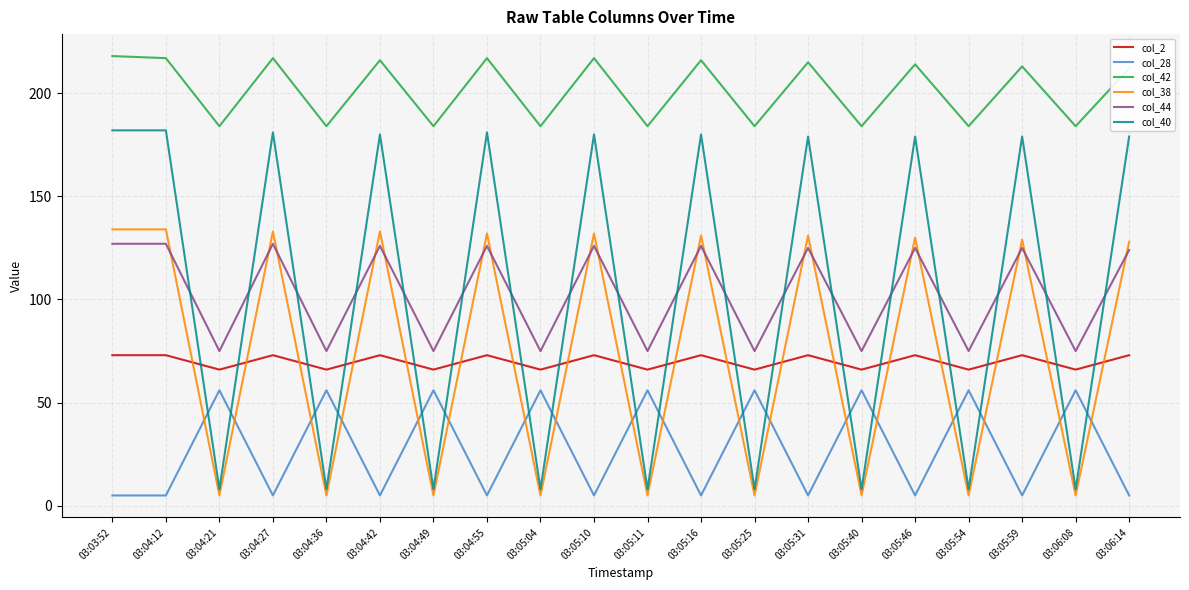

How many lines are shown in the chart?

6